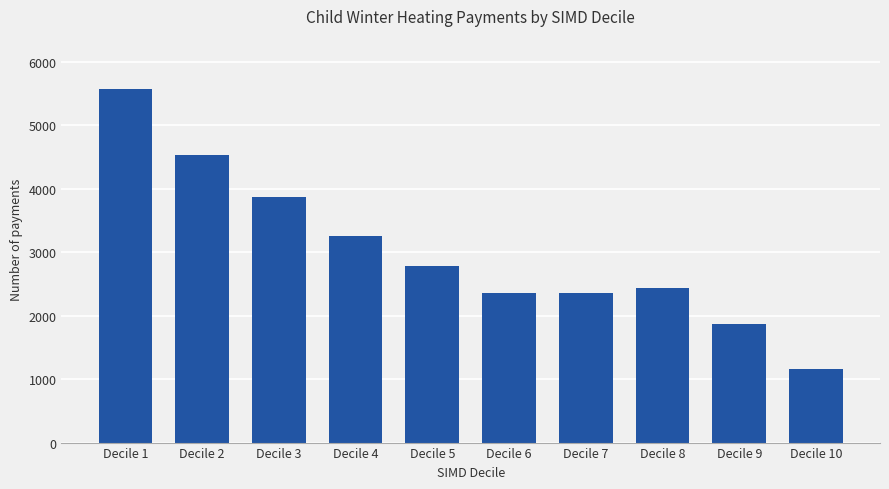

What is the ratio of the value at Decile 2 to the value at Decile 4?

1.4